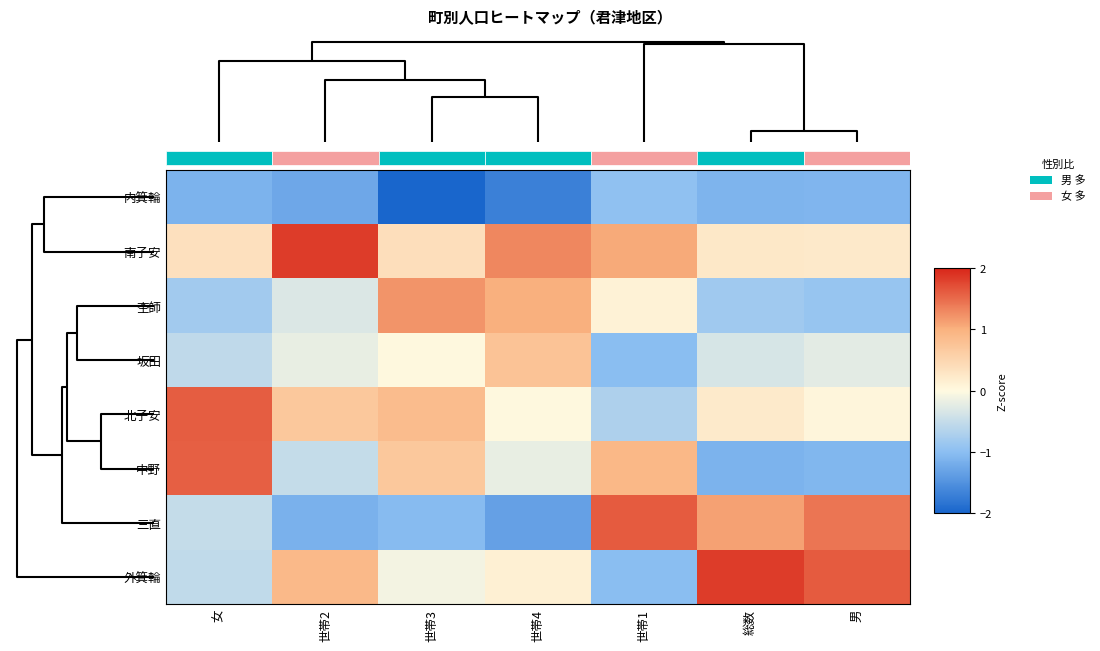

List the series in order of their peak value, highest first.

南子安, 外箕輪, 三直, 北子安, 中野, 杢師, 坂田, 内箕輪